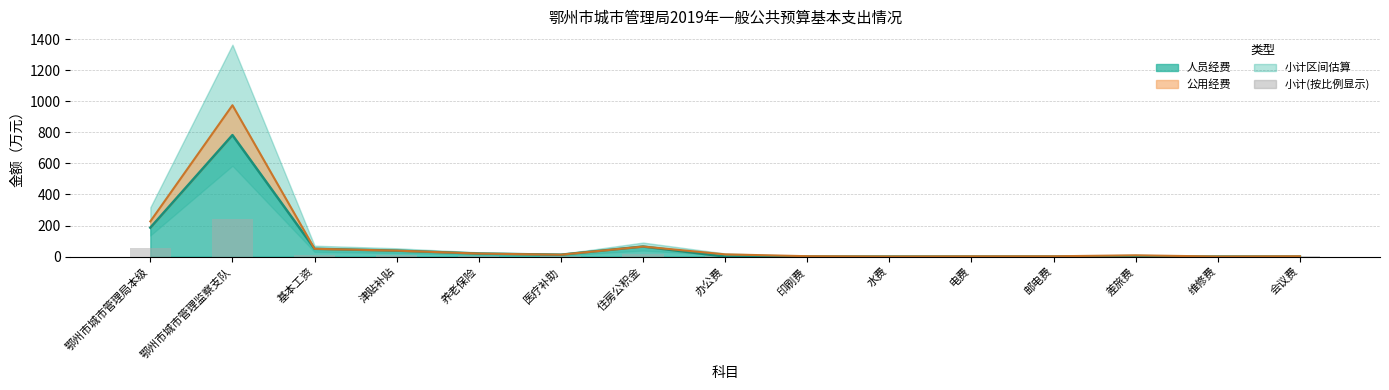

What is the label of the 5th bar from the left?

养老保险